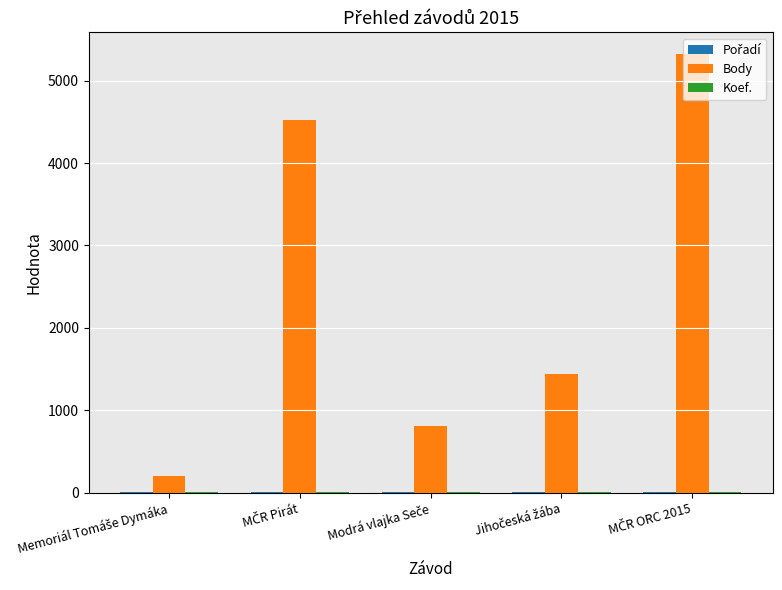

Which series has the largest total across all categories?

Body